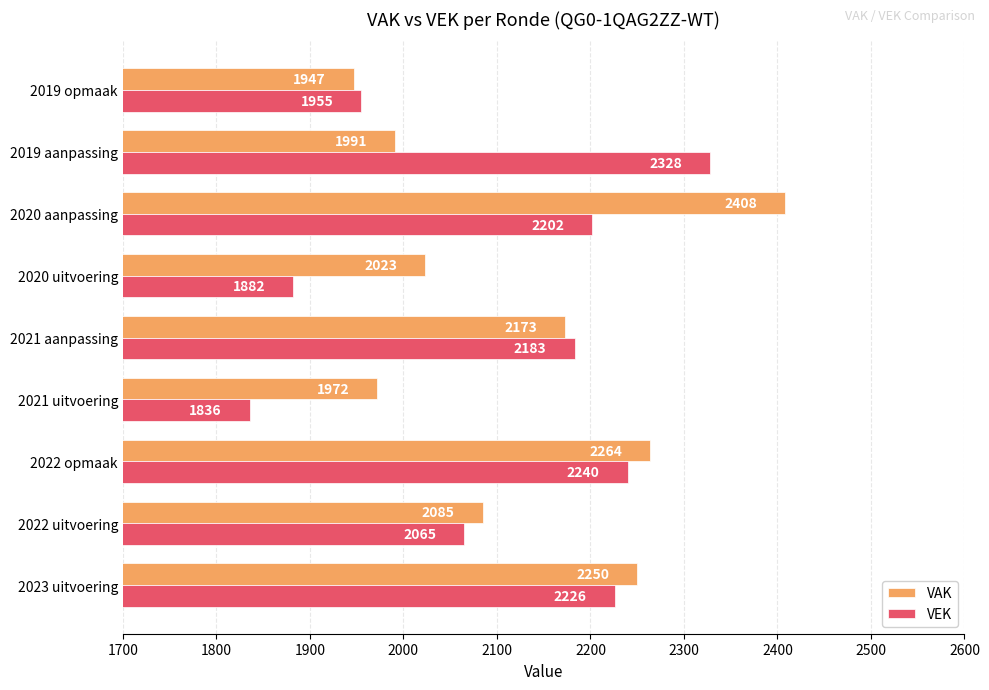

What are all the series names shown in the legend?

VAK, VEK